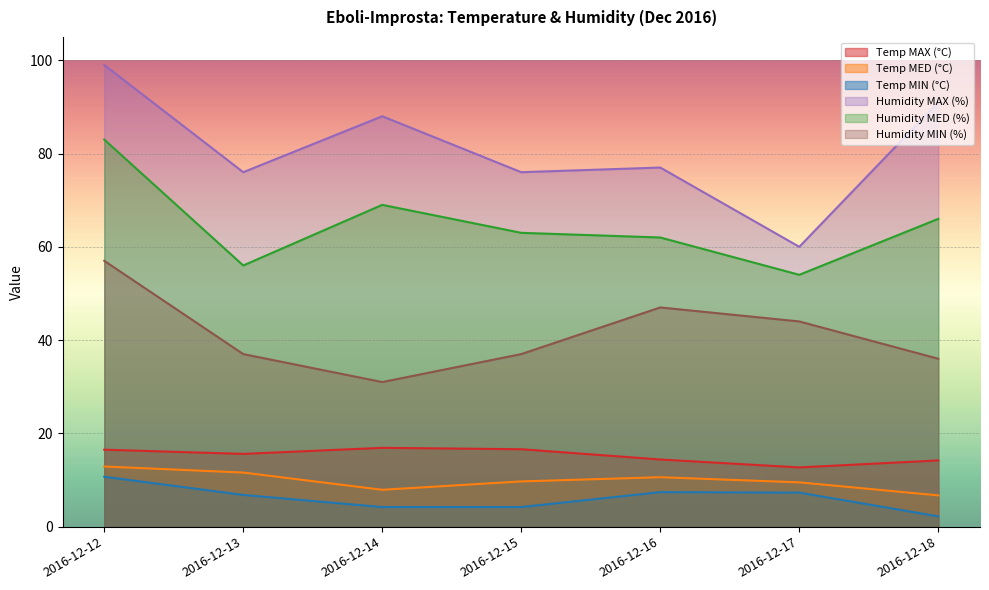

Which series has the widest spread of values?

Humidity MAX (%)